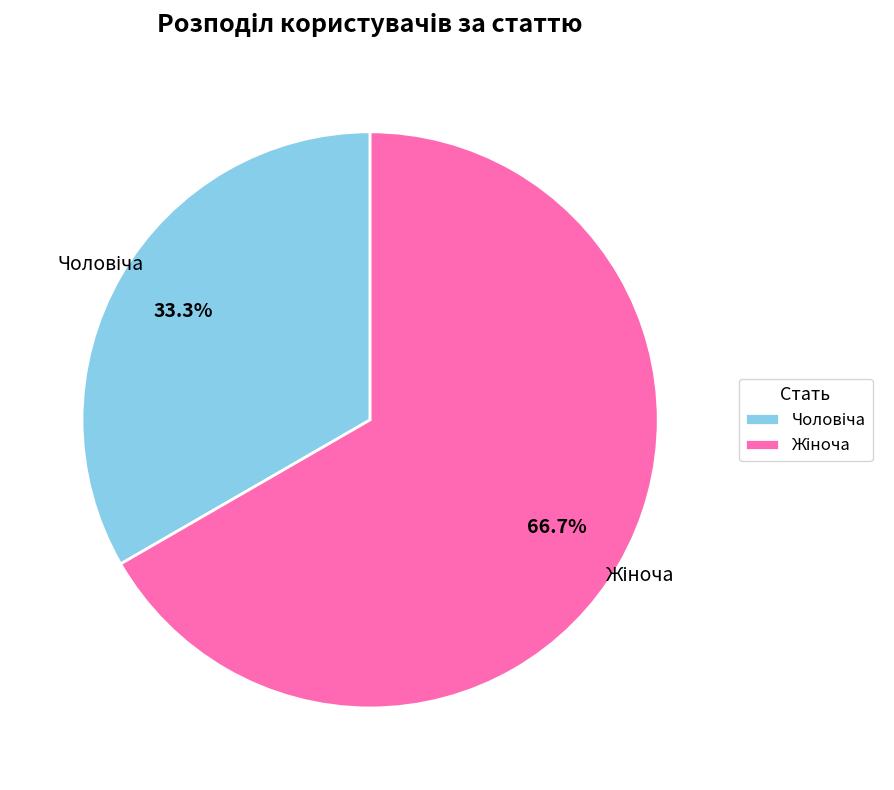

Does any single category account for the majority?

Yes